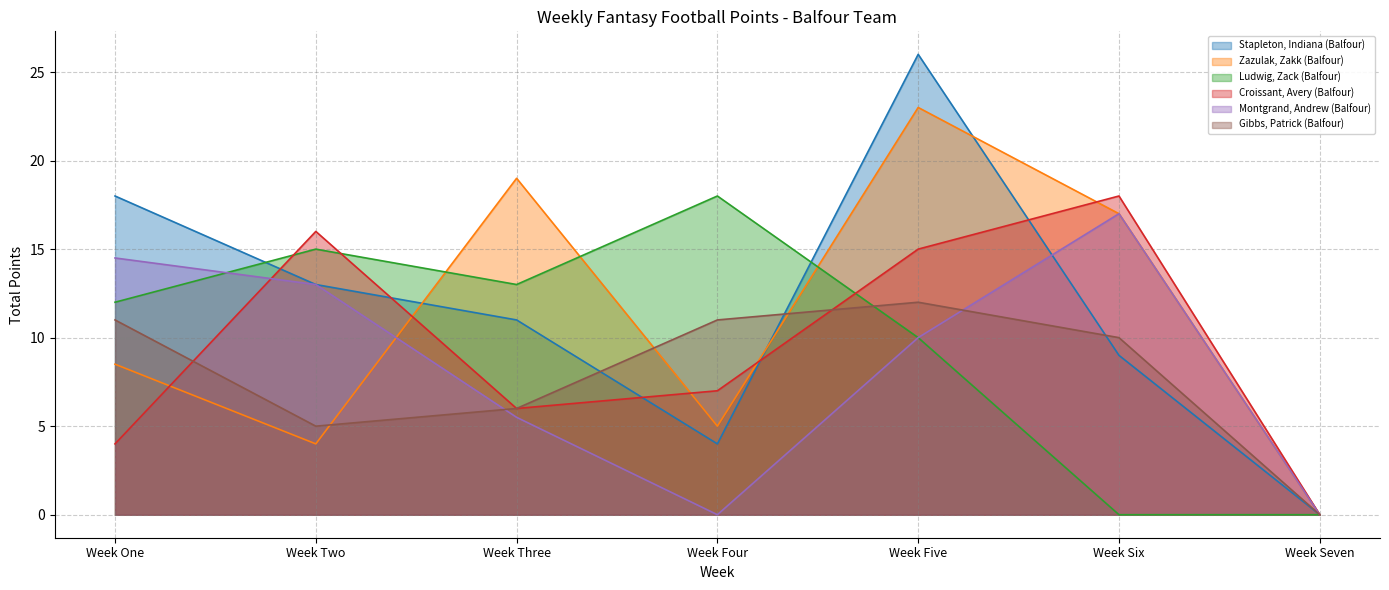

In Croissant, Avery (Balfour), how many points are higher than both neighbors (excluding endpoints)?

2